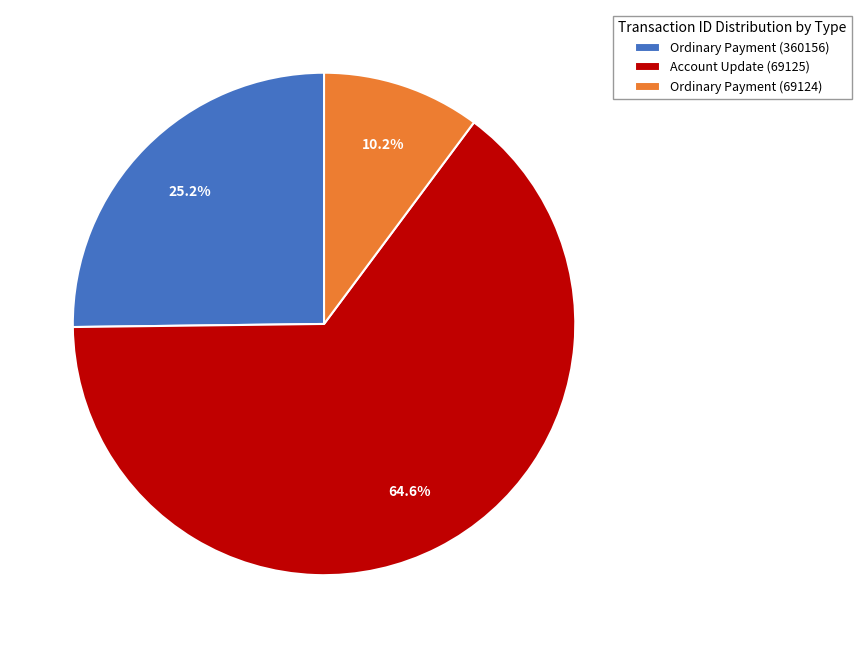

What is the ratio of the value at Account Update (69125) to the value at Ordinary Payment (69124)?

6.3